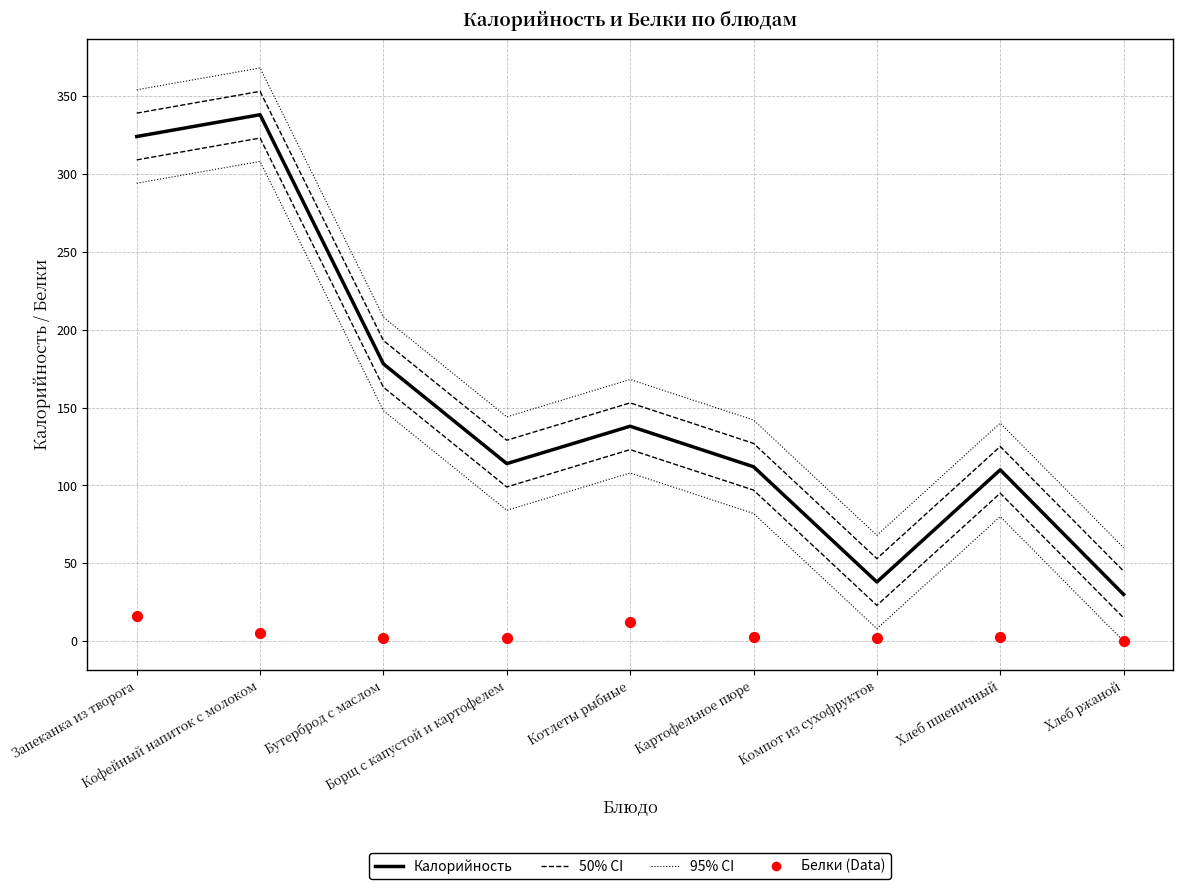

What are all the series names shown in the legend?

Калорийность, 50% CI, 95% CI, Белки (Data)